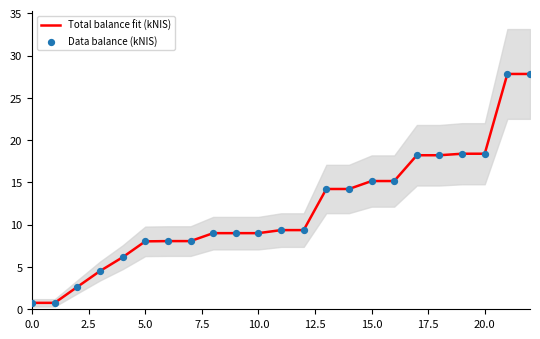

At how many categories does at least one series exceed 13?

10